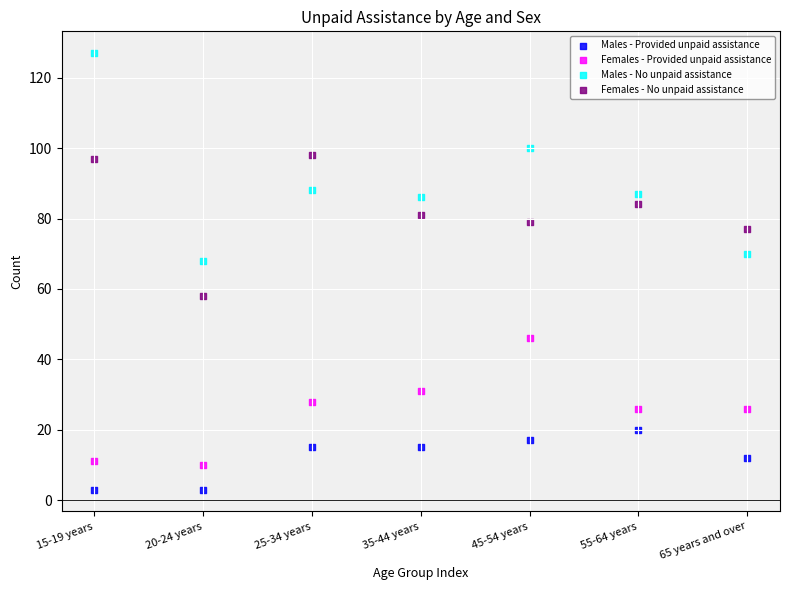

Which series has the largest Y range (max minus min)?

Males - No unpaid assistance